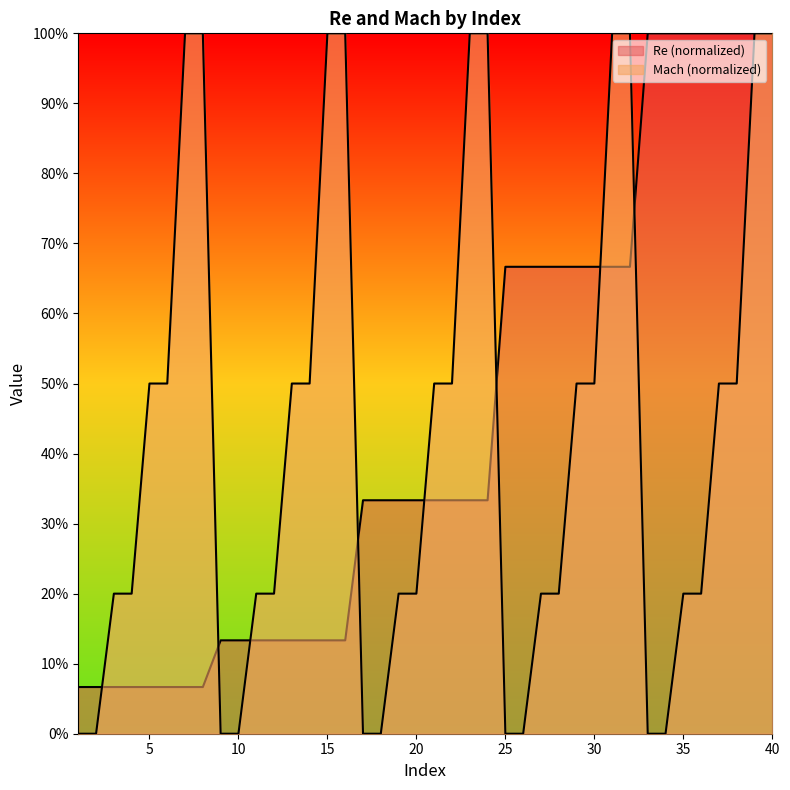

What is the maximum value for Mach?

1.0